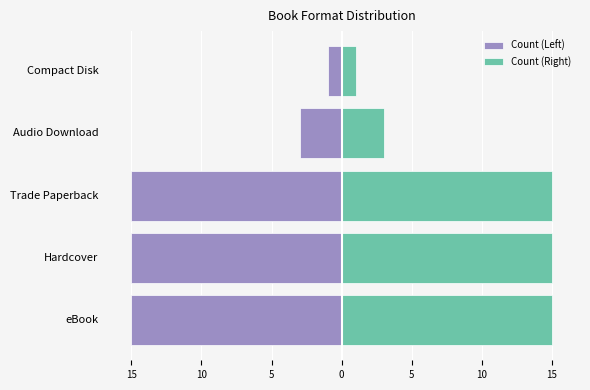

The Count (Right) series shows 15 at Hardcover. True or false?

True